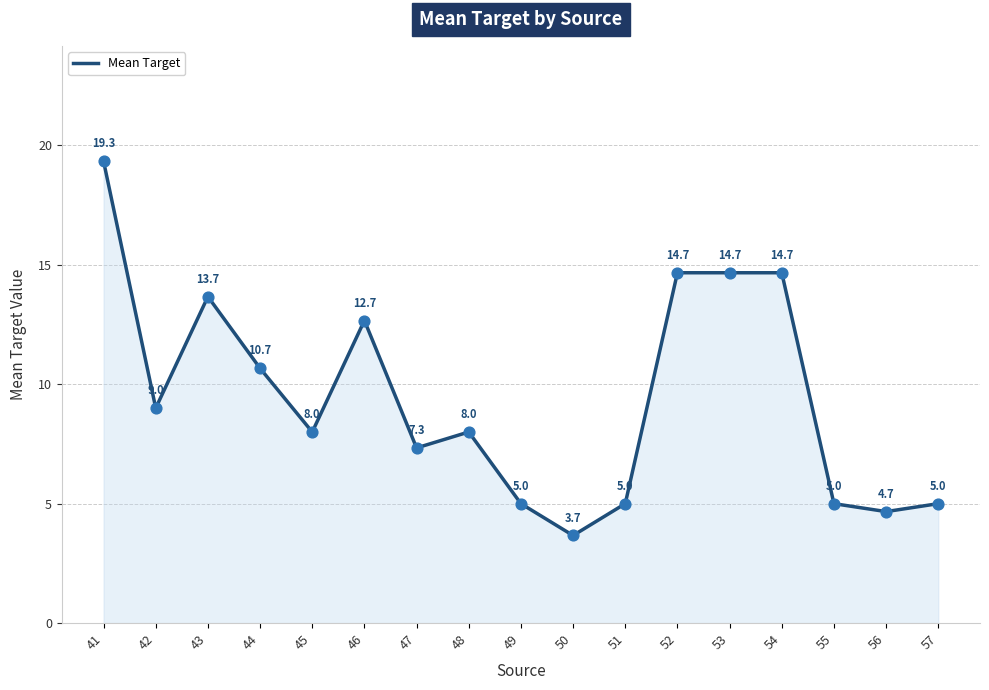

Which has a higher value, 45 or 50?

45